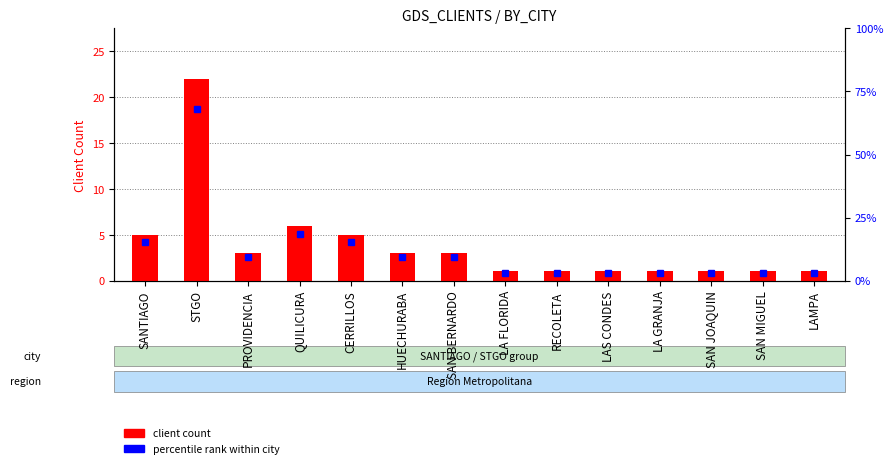

How many values are below 3?

7